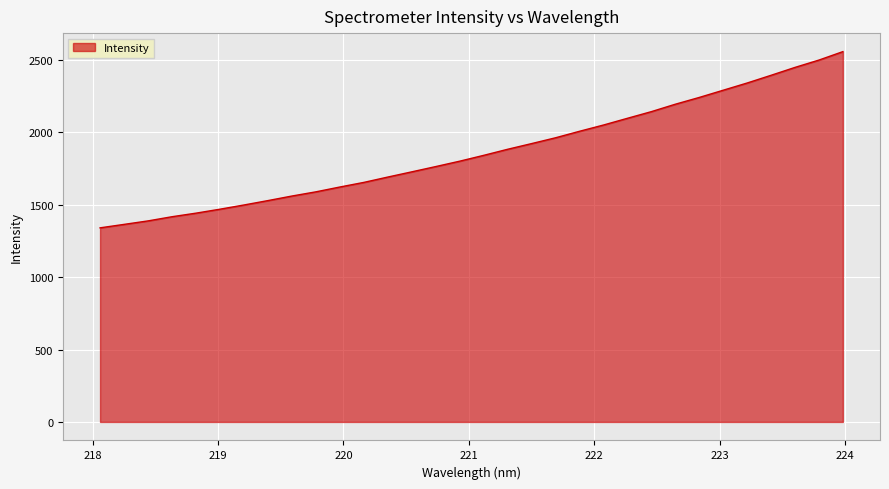

What is the minimum value shown in the chart?

1340.7